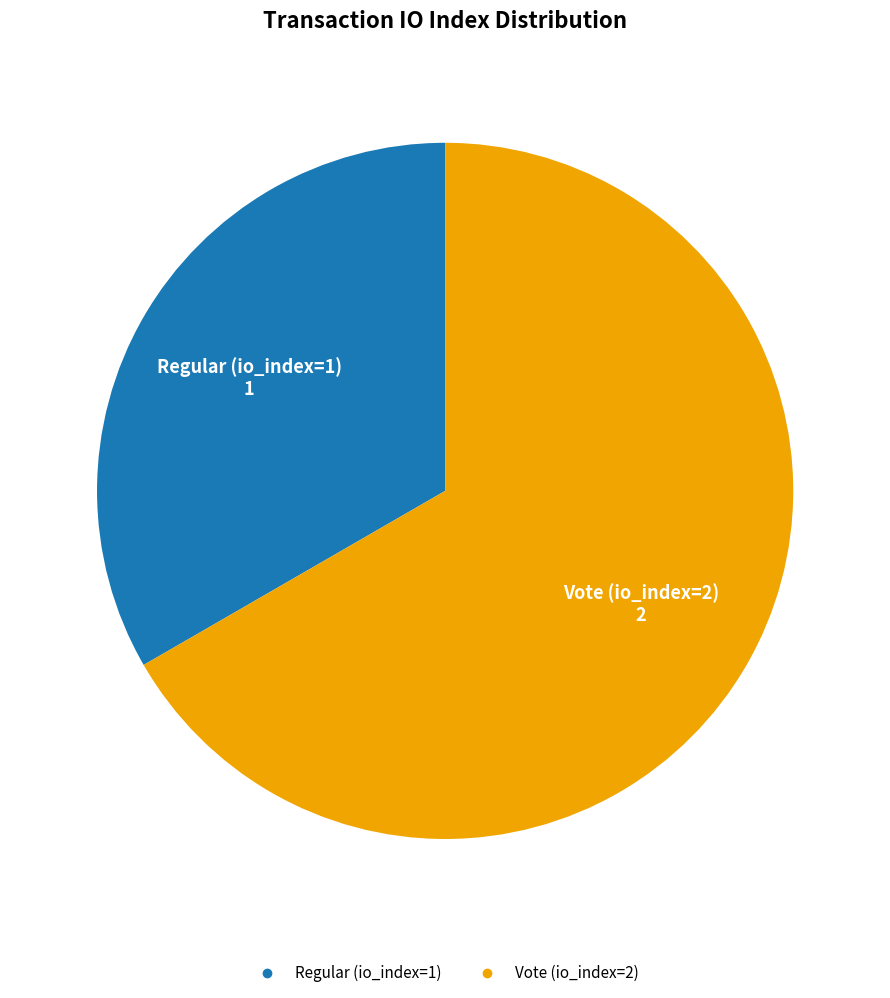

Between Vote (io_index=2) and Regular (io_index=1), which is larger?

Vote (io_index=2)